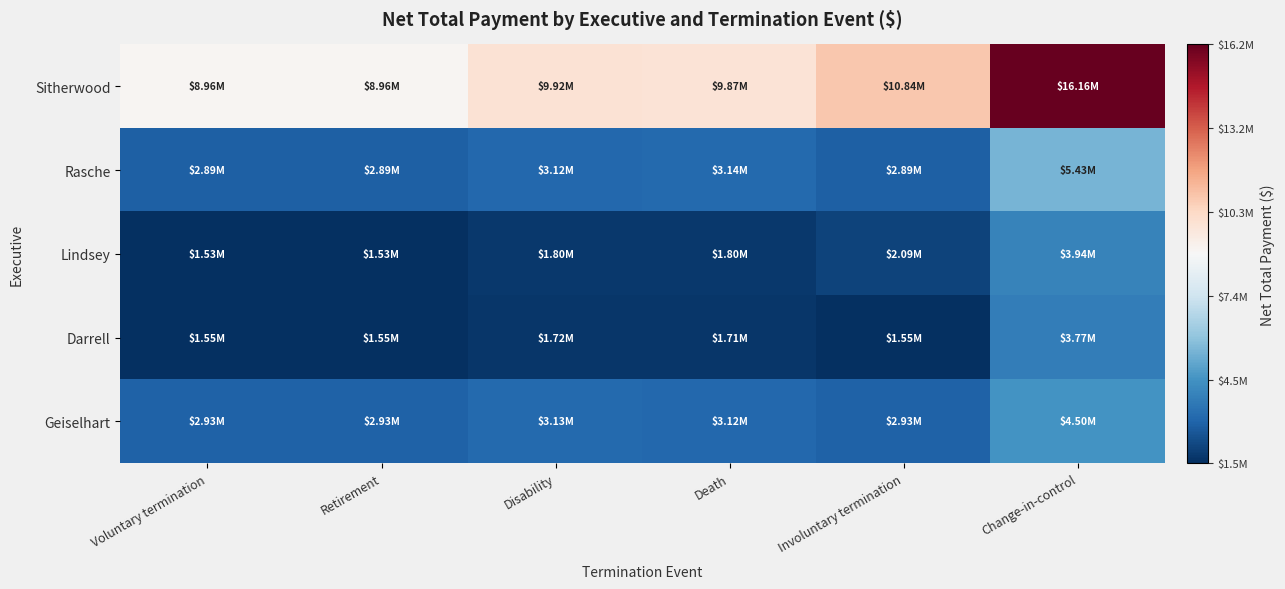

Which series has the largest range (max minus min)?

Sitherwood